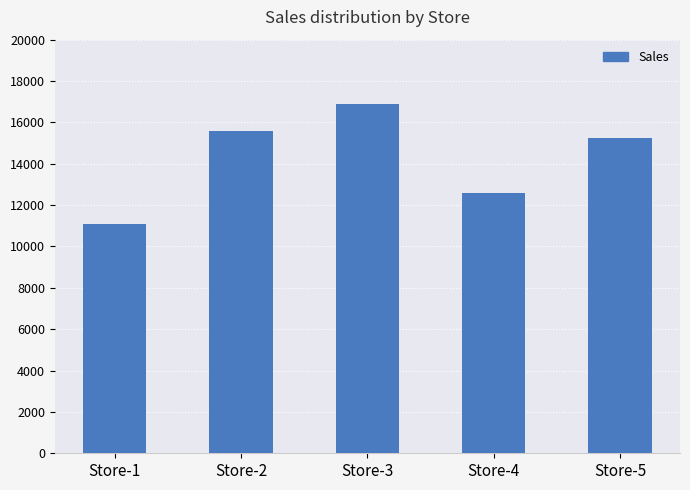

What is the smallest value displayed?

11109